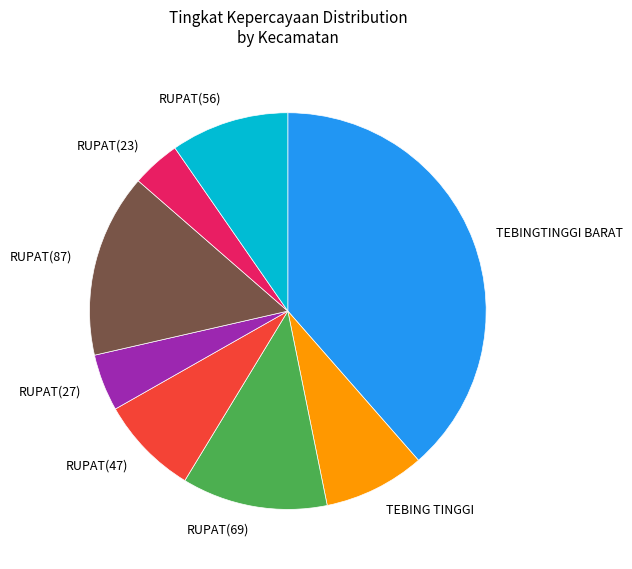

Is it true that RUPAT(69) is 26% of the pie?

False